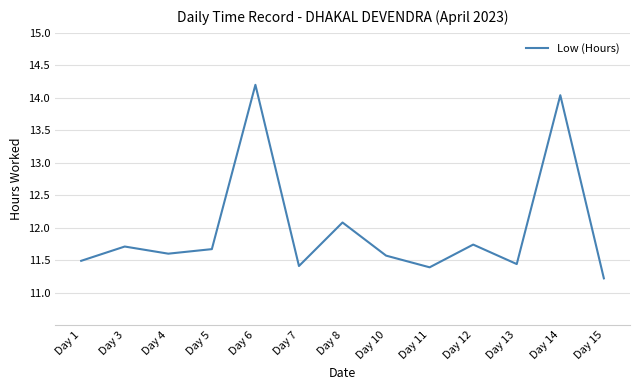

Does the chart display data point markers on the line(s)?

No